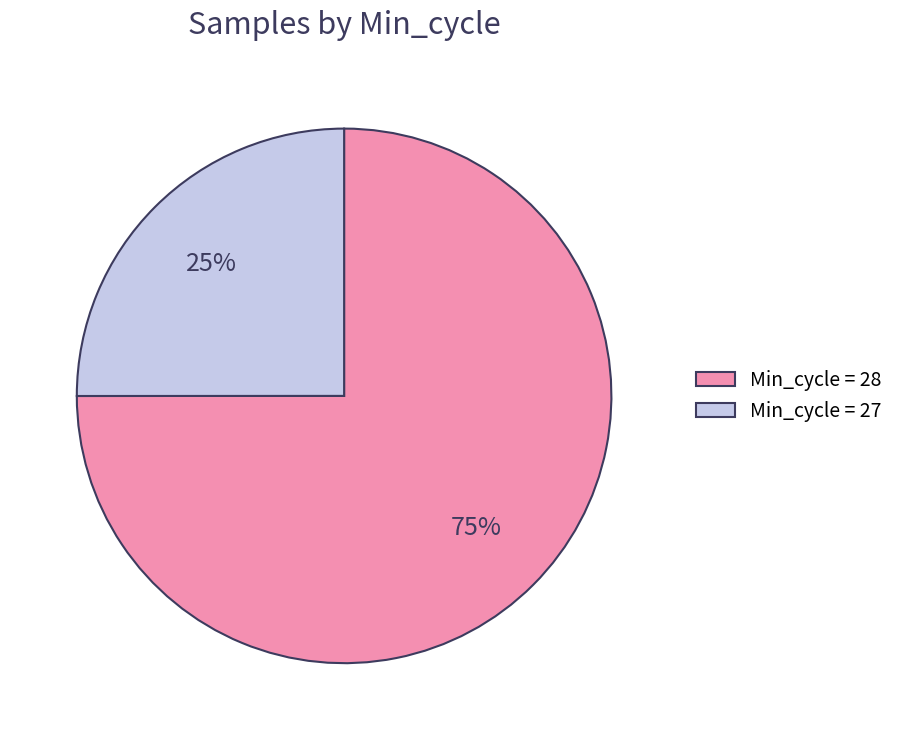

To the nearest percent, what portion does Min_cycle = 27 represent?

25%